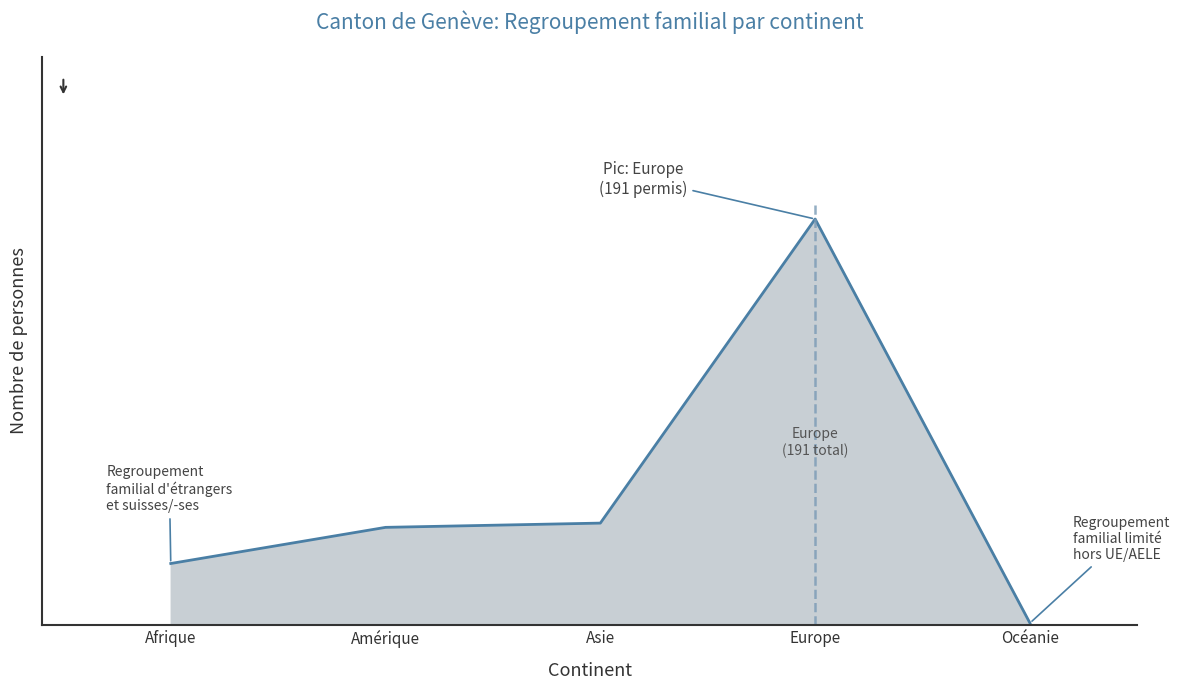

What is the label of the 4th point from the right?

Amérique